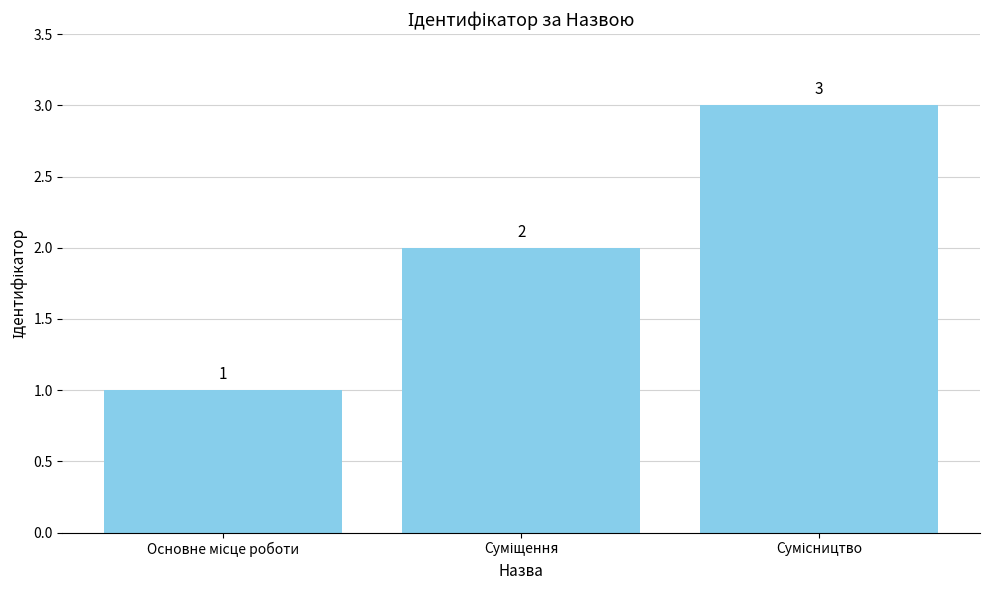

What is the sum of all values?

6